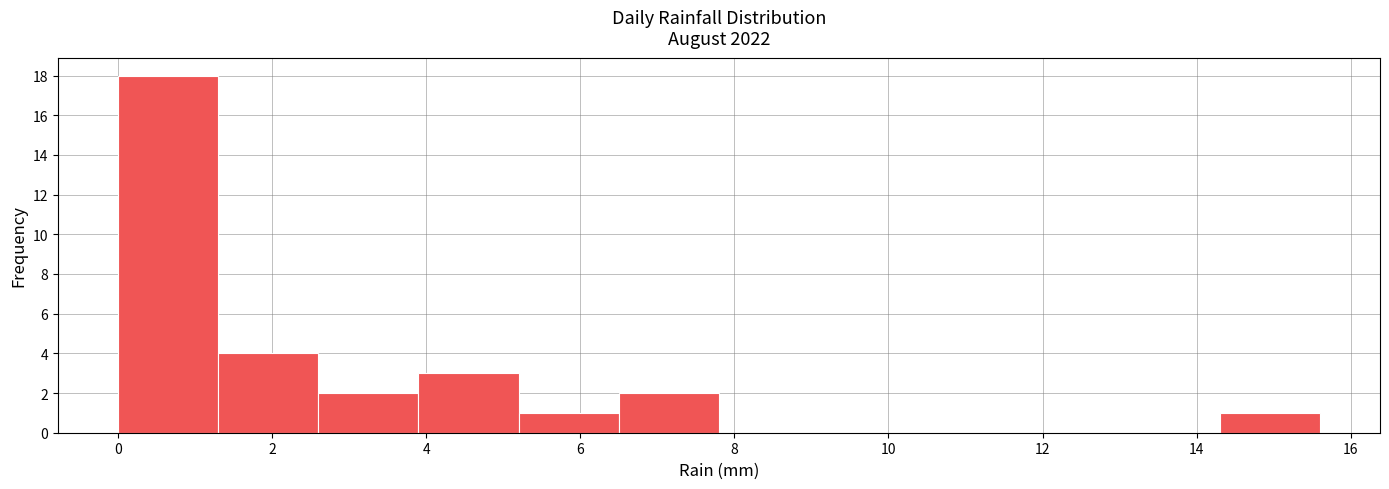

Which range on the x-axis has the tallest bar?

0.0 to 1.3